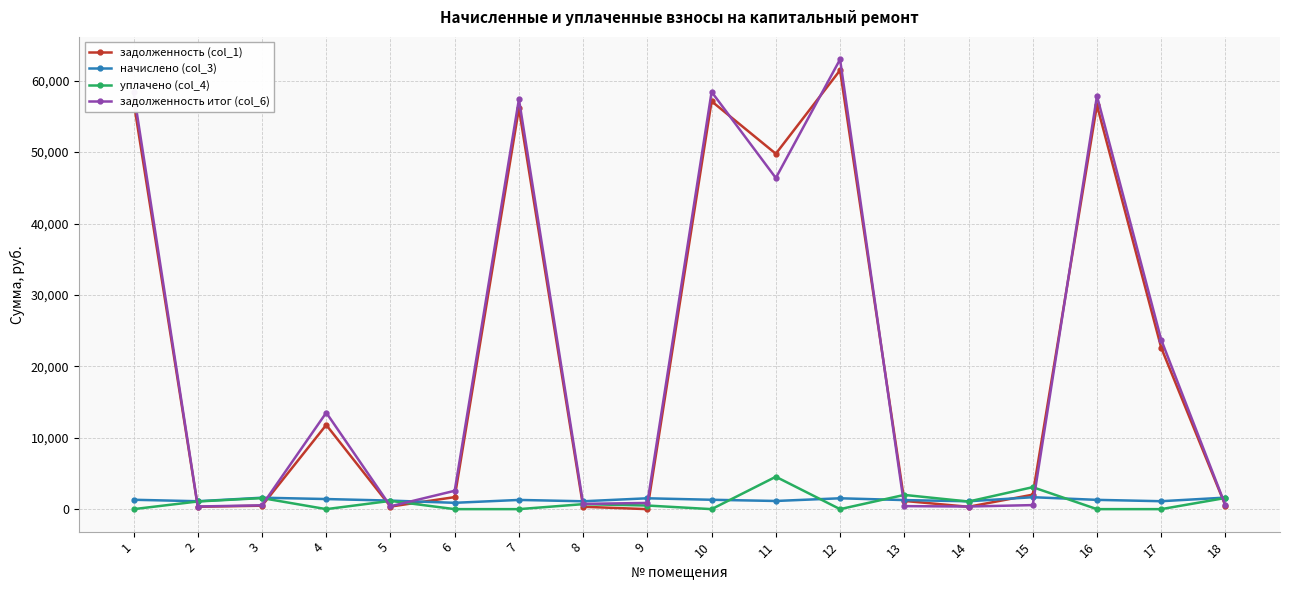

Where does the задолженность итог (col_6) series first go above 2570?

1